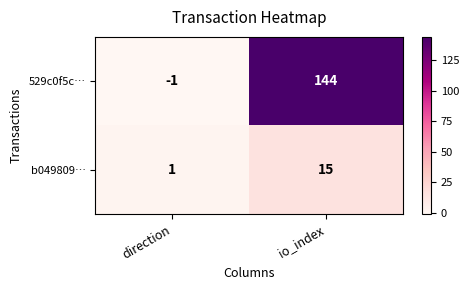

Between direction and io_index, which series saw the biggest shift?

529c0f5c…